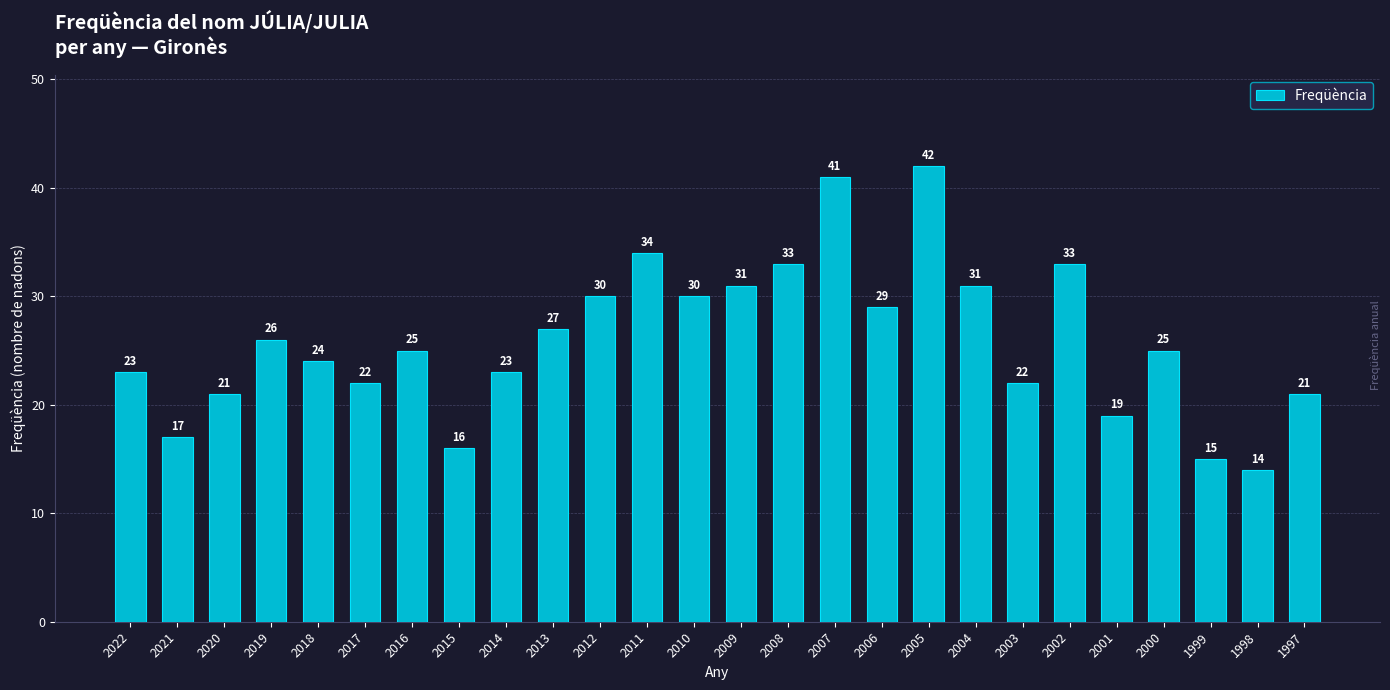

What is the sum of all values?

674